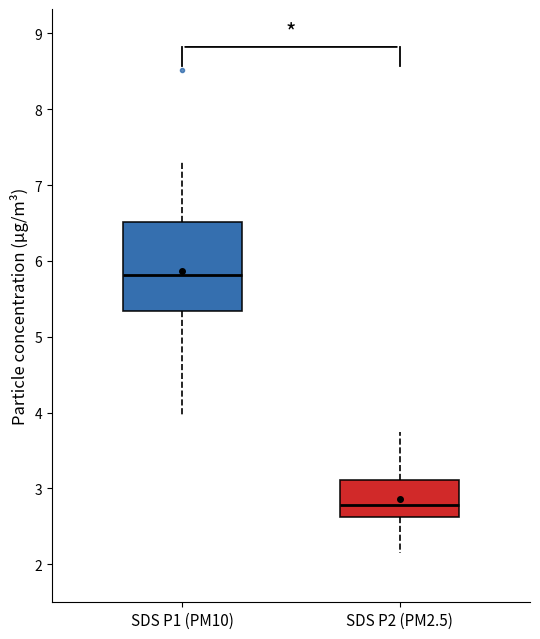

Reading left to right, transcribe this box plot: for each box, give where its median line is, the range the box spans, and where its two whiskers end, as read against the y-axis. The values are not printed on the chart, so give them approximately, as read against the axis.

SDS P1 (PM10): median 5.8, box 5.3 to 6.5, whiskers 4.0 to 7.3
SDS P2 (PM2.5): median 2.8, box 2.6 to 3.1, whiskers 2.2 to 3.8